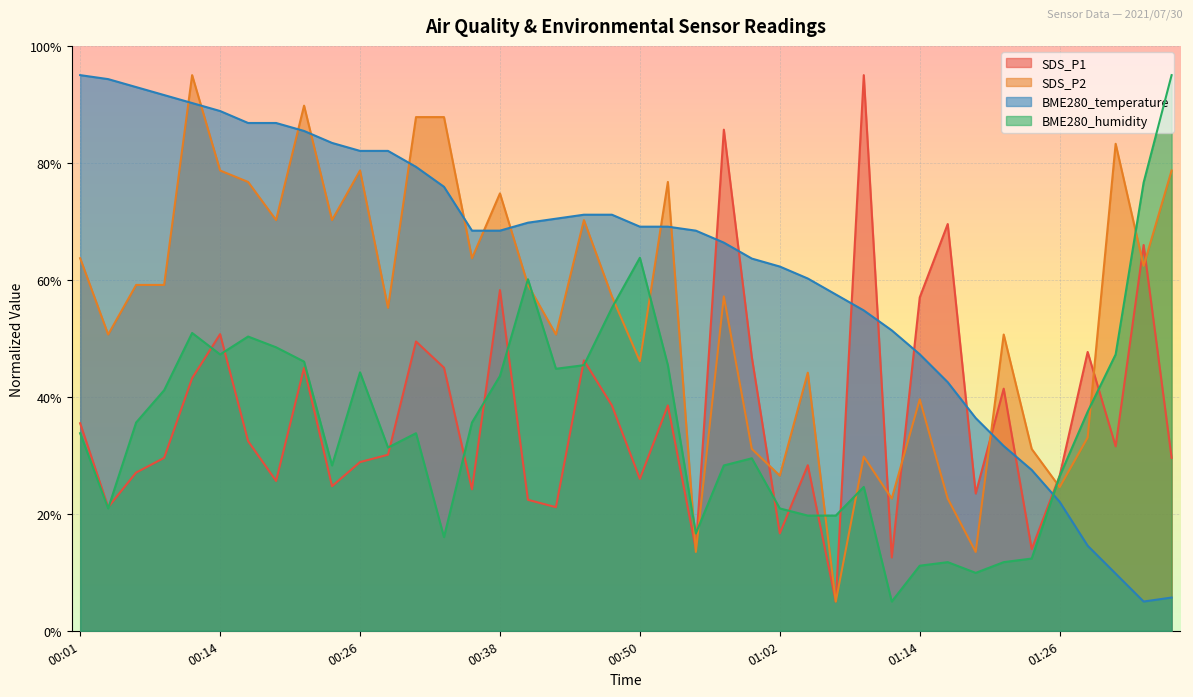

Is it true that BME280_temperature equals 8.2 at 01:36?

False